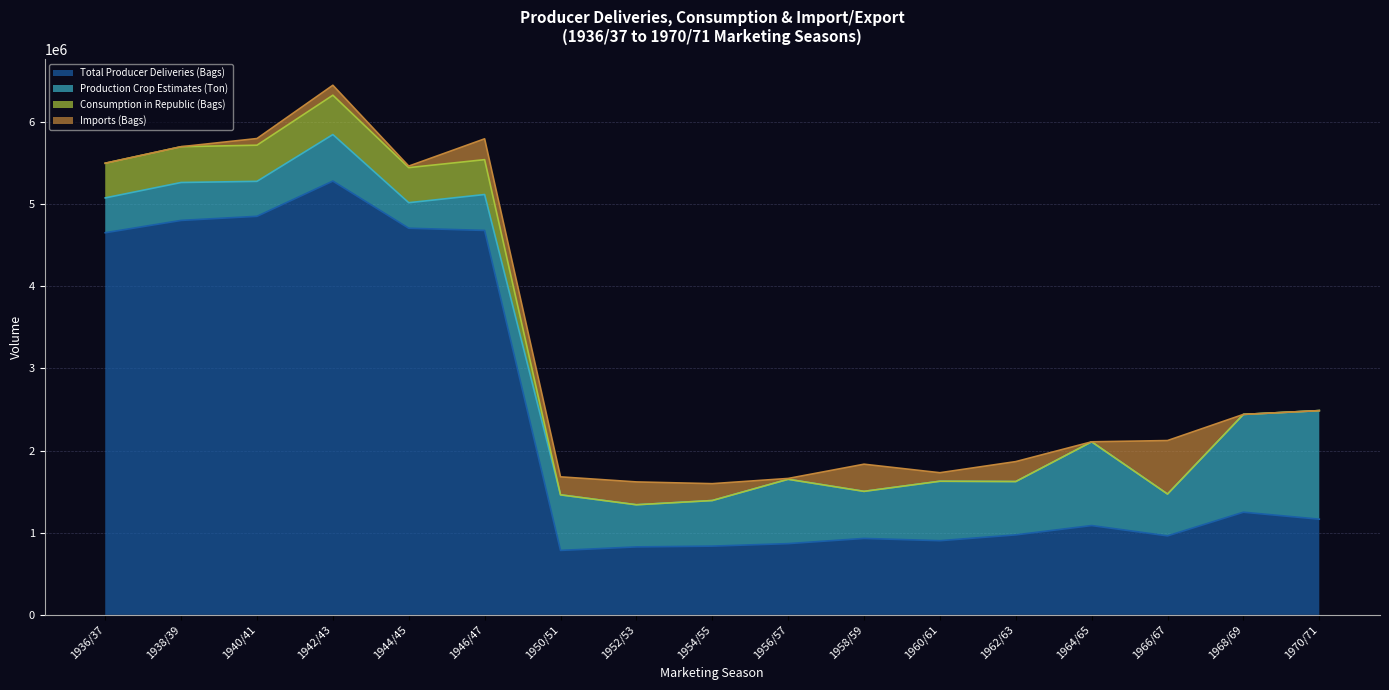

What is the minimum value for Total Producer Deliveries (Bags)?

784900.0